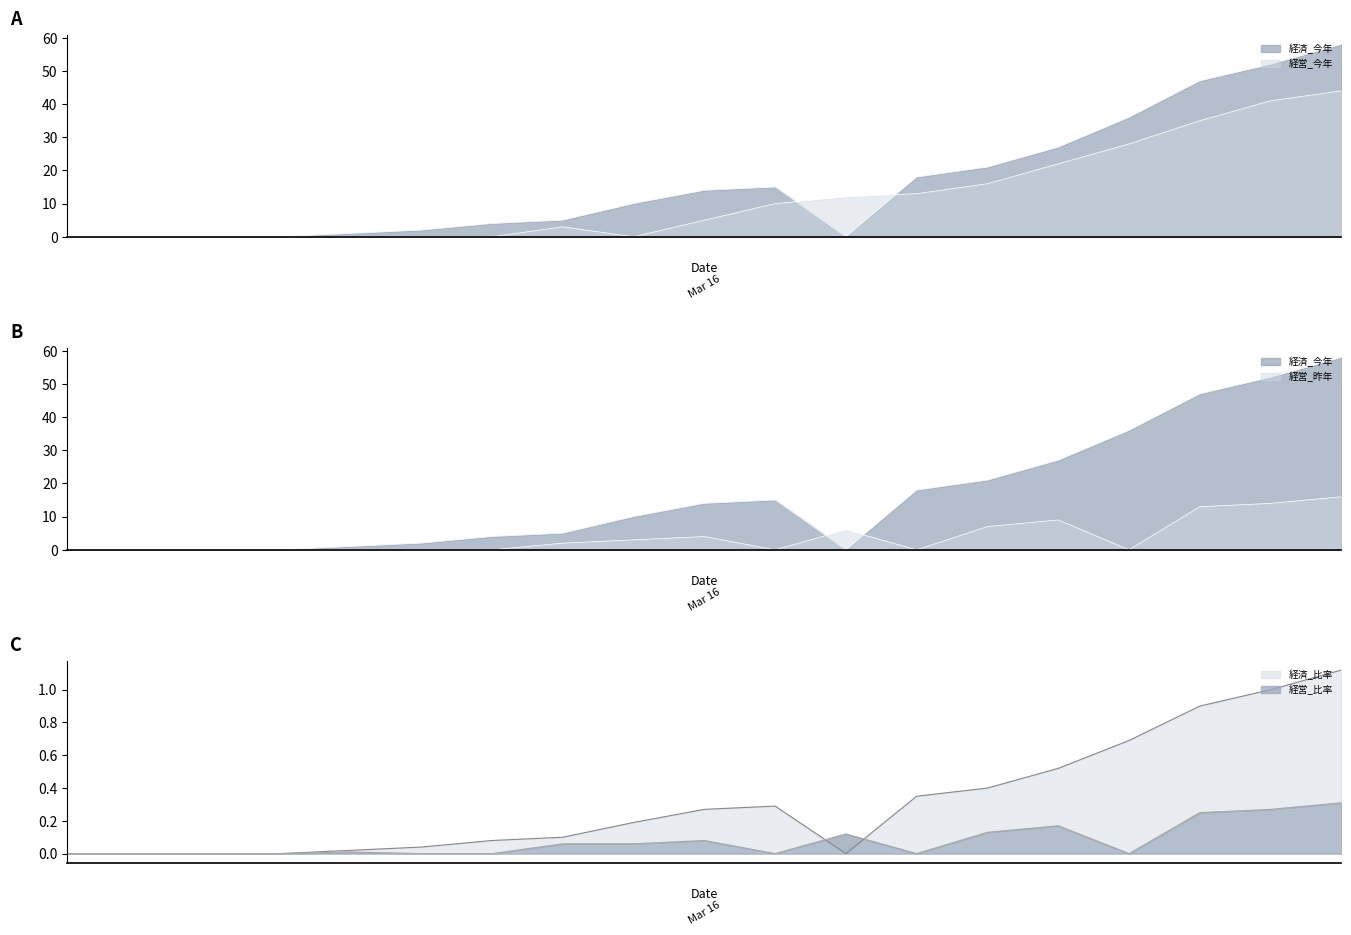

Where is the first local maximum for 経済_今年?

250